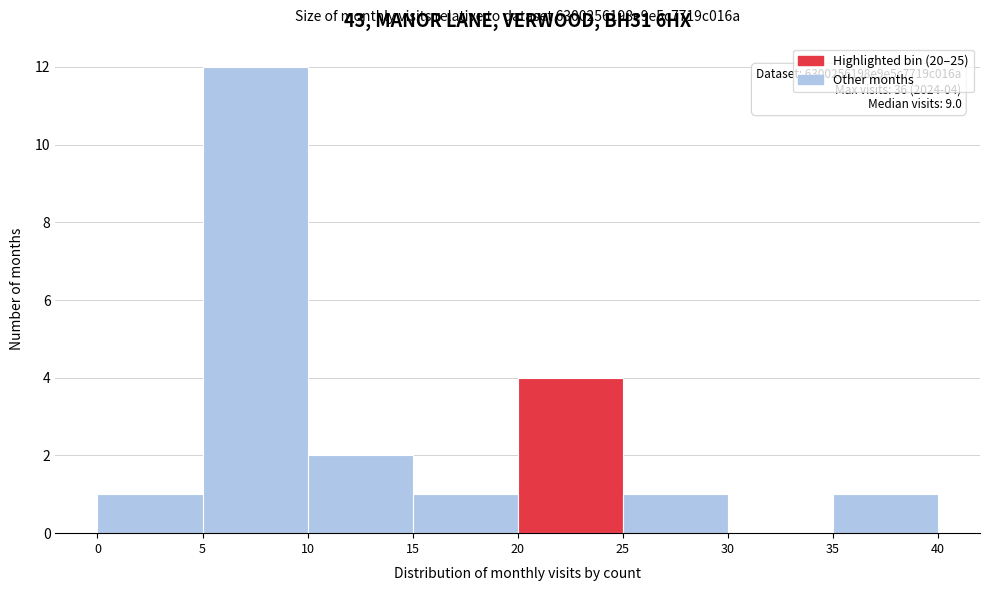

Over which range of the x-axis is the bar tallest?

5 to 10